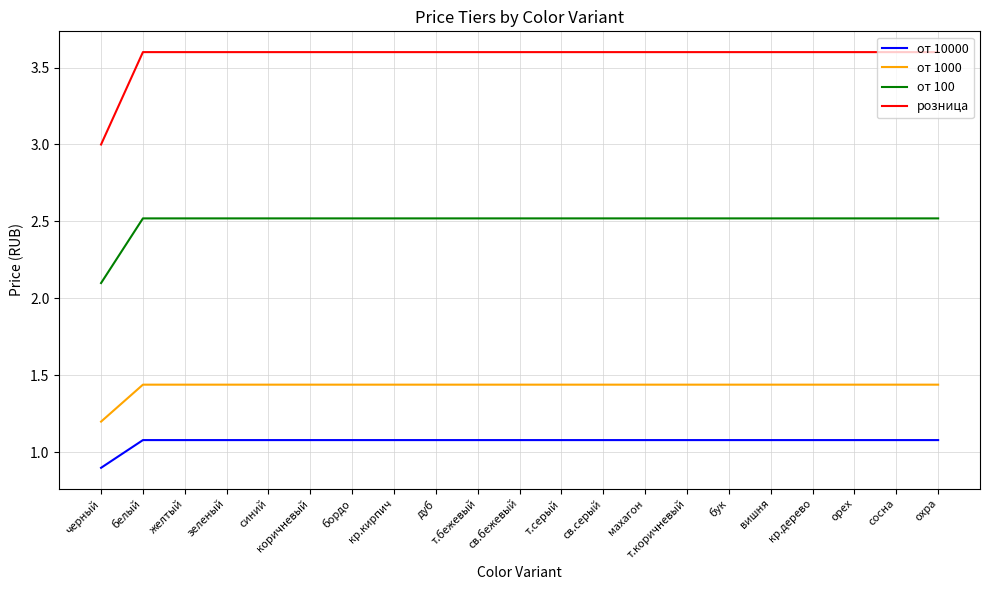

List the series in order of their peak value, lowest first.

от 10000, от 1000, от 100, розница